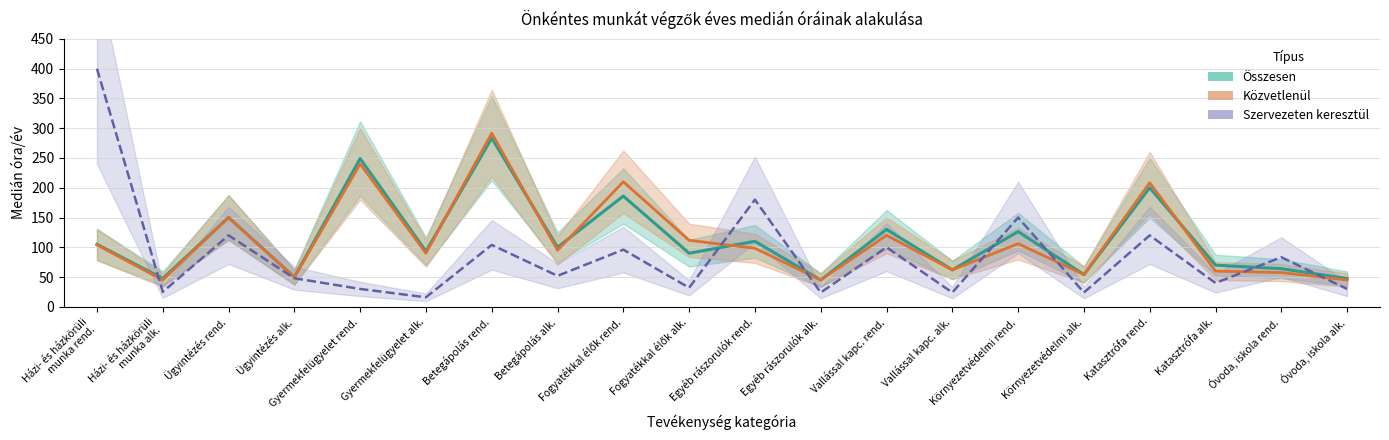

What is the value of the Összesen point at the 18th from the left?

70.0